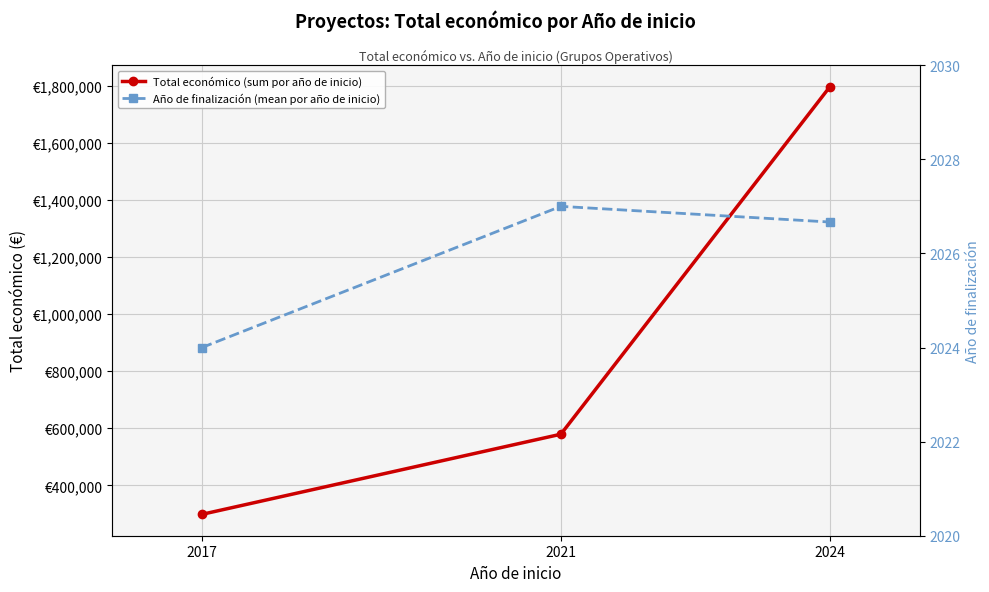

Reading left to right, list all the values displayed in this chart.

Total económico (sum por año de inicio): 2017=298397.0	2021=579152.0	2024=1797394.0
Año de finalización (mean por año de inicio): 2017=2024.0	2021=2027.0	2024=2026.7